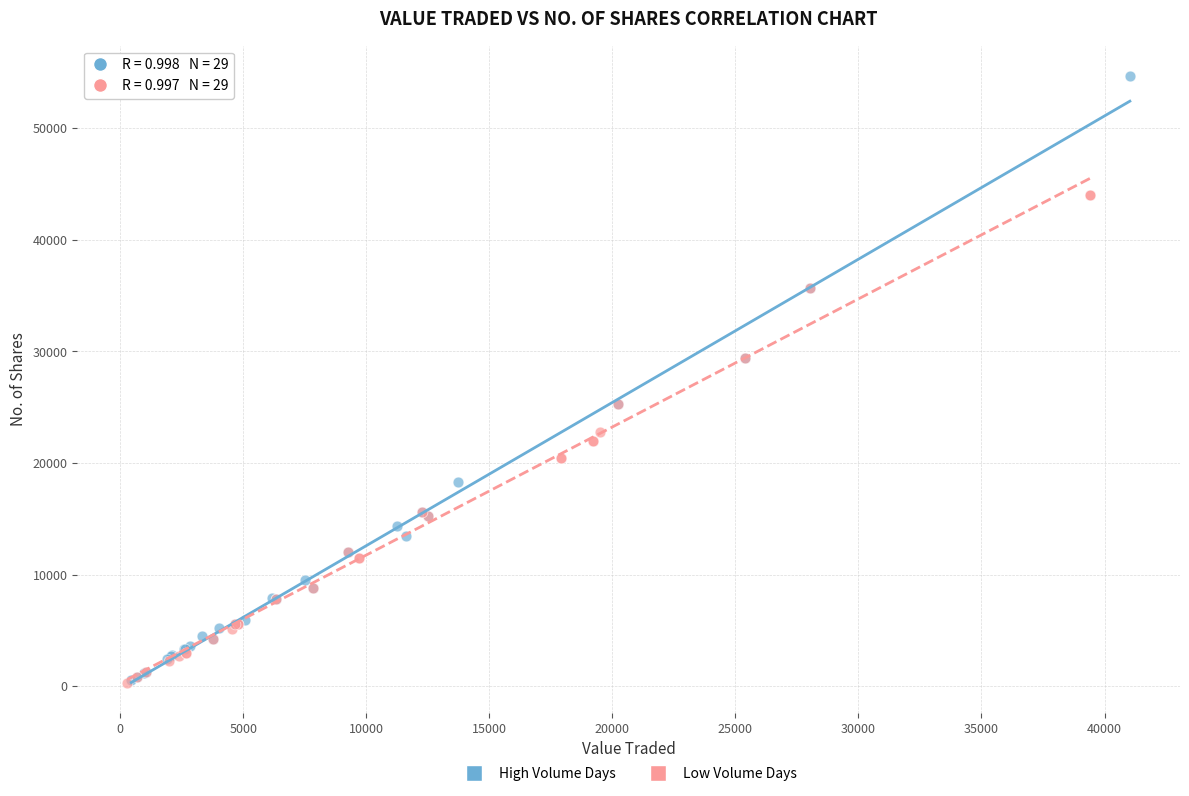

Which series has the widest spread of Y values?

High Volume Days